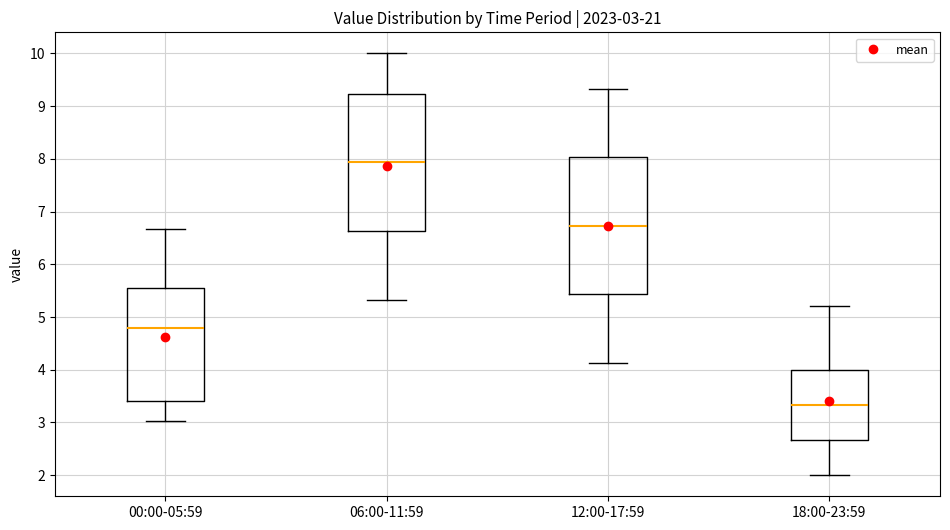

Which box's median line is the lowest?

18:00-23:59